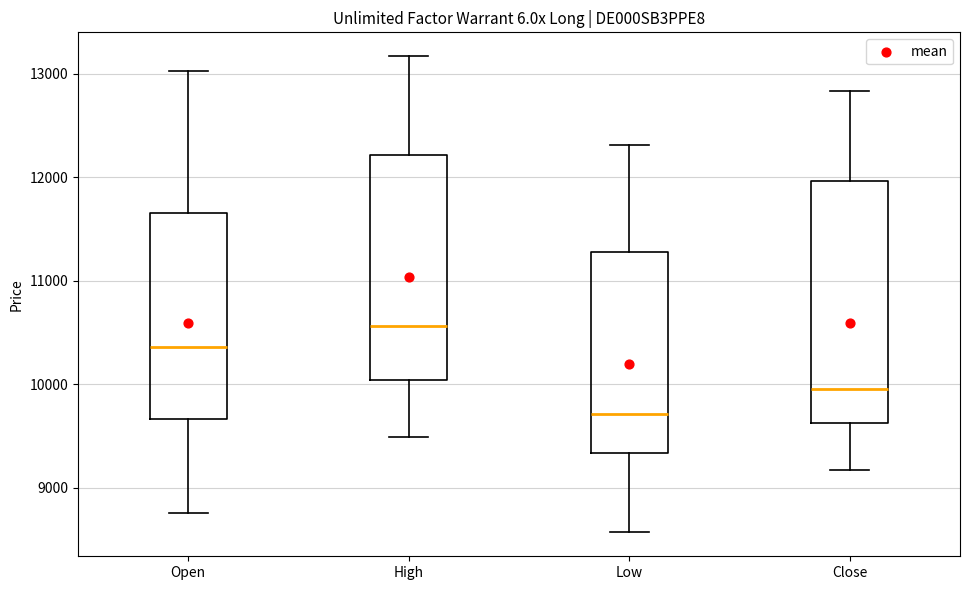

Reading left to right, read every box against the y-axis: the position of its median line, the range the box covers, and the ends of its whiskers. The values are not printed on the chart, so give them approximately, as read against the axis.

Open: median 10400, box 9700 to 11700, whiskers 8800 to 13000
High: median 10600, box 10000 to 12200, whiskers 9500 to 13200
Low: median 9700, box 9300 to 11300, whiskers 8600 to 12300
Close: median 10000, box 9600 to 12000, whiskers 9200 to 12800